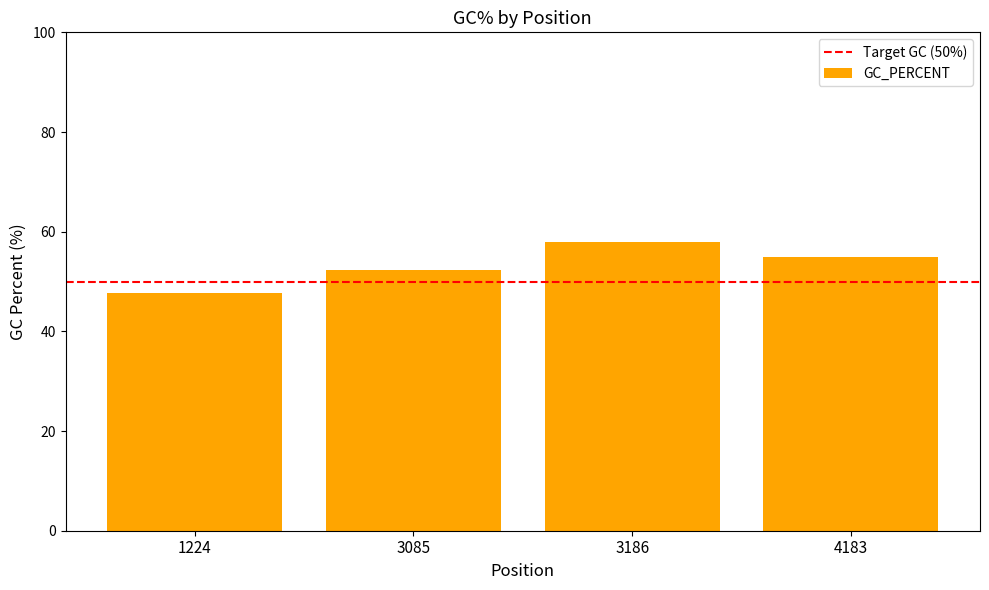

True or false: the data shows 76.4 at 4183.

False